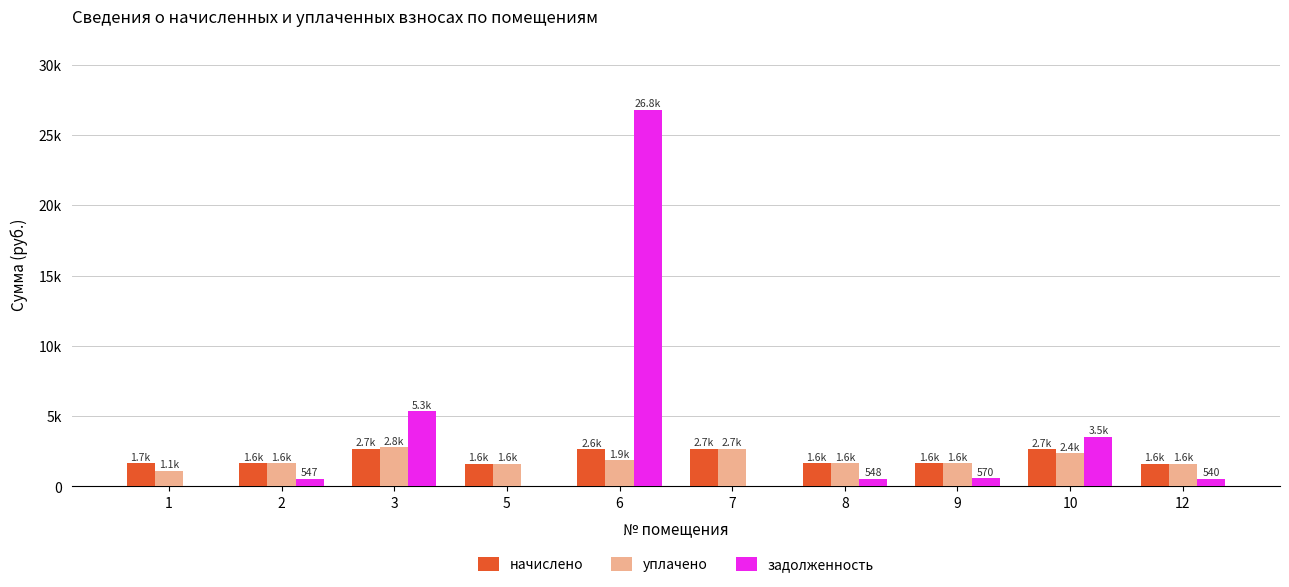

What are all the series names shown in the legend?

начислено, уплачено, задолженность